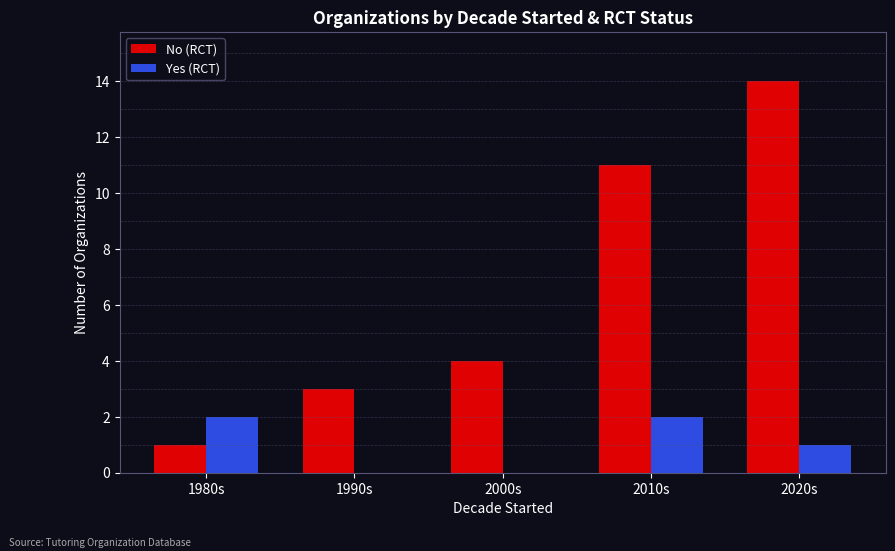

Between 2010s and 2020s, which series saw the biggest shift?

No (RCT)